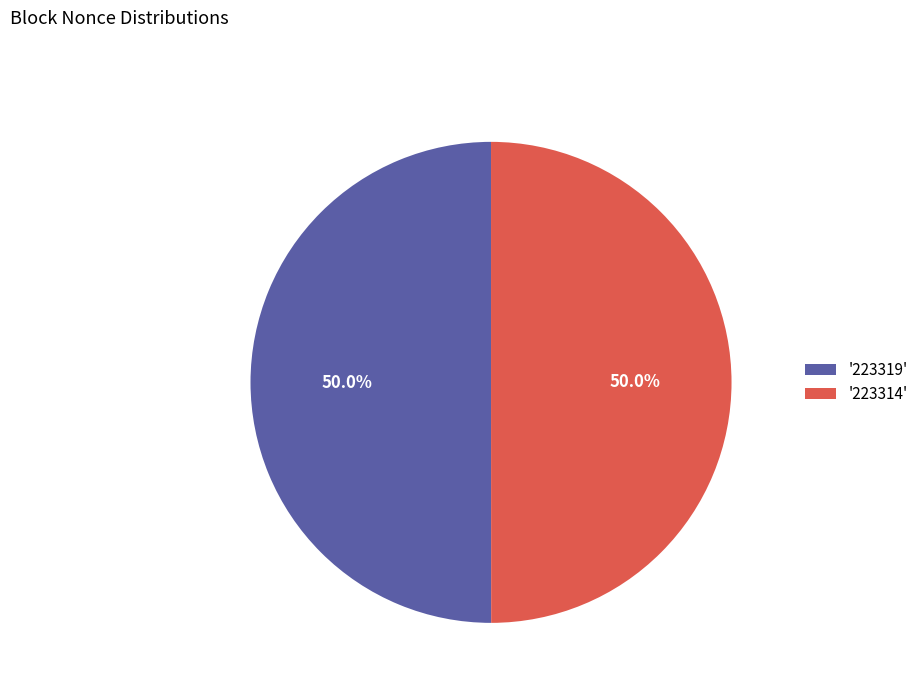

Approximately how many times larger is the value at '223314' compared to '223319'?

1.0